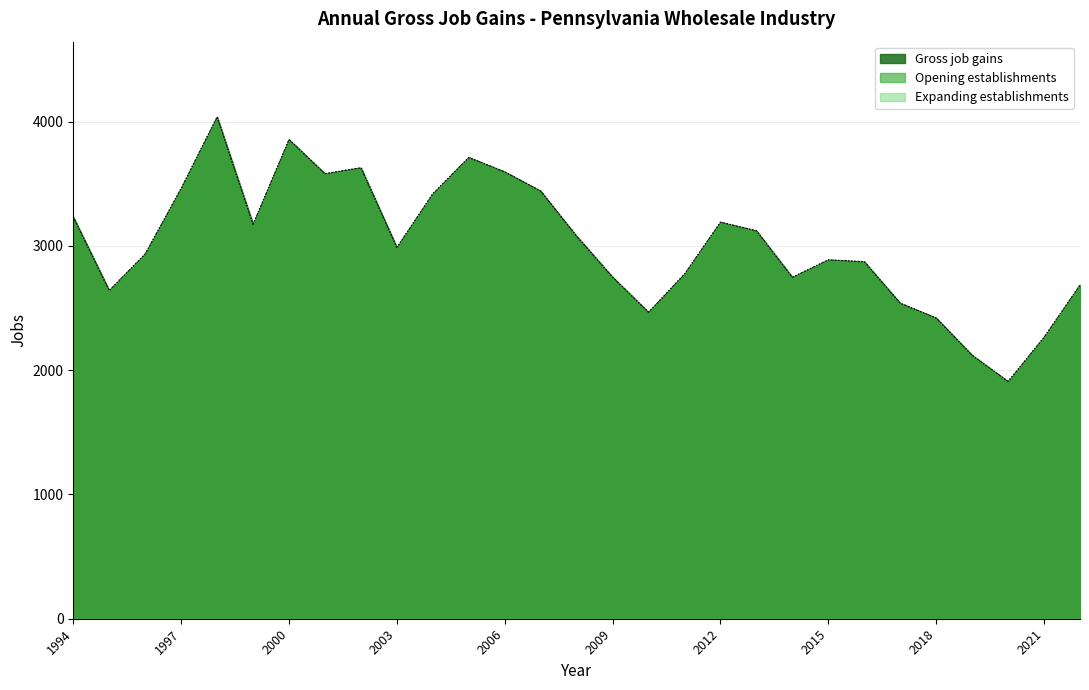

The value of Opening establishments at 2020 is 1909. True or false?

True